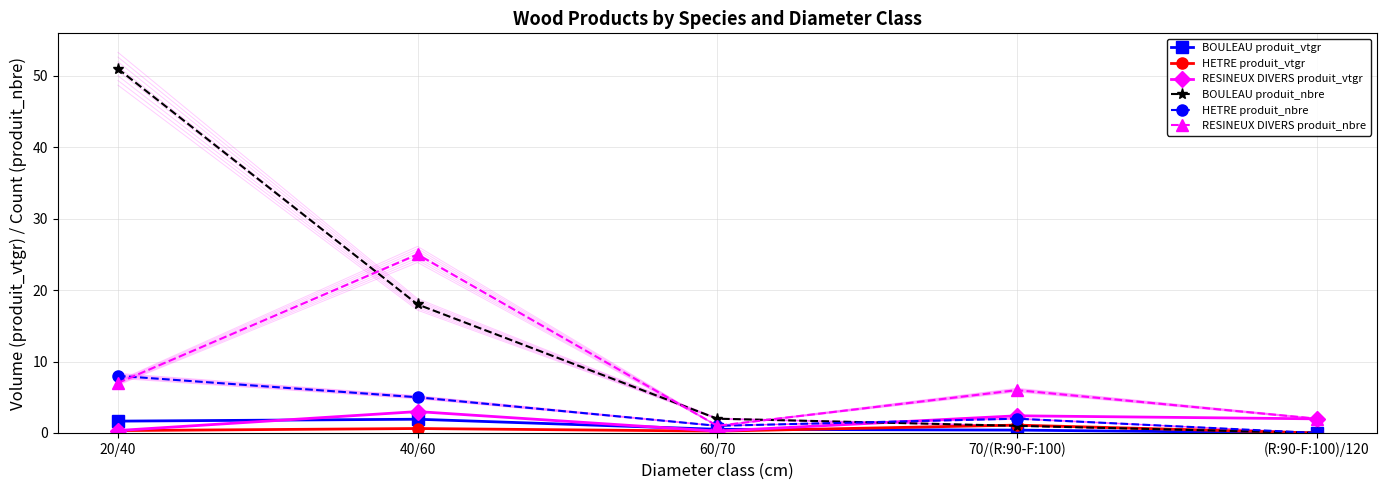

What position from the left is 20/40?

1